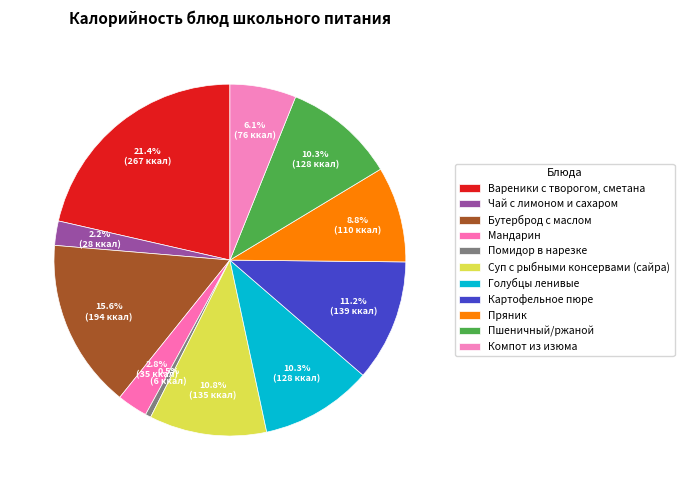

Is there a majority slice in this chart?

No